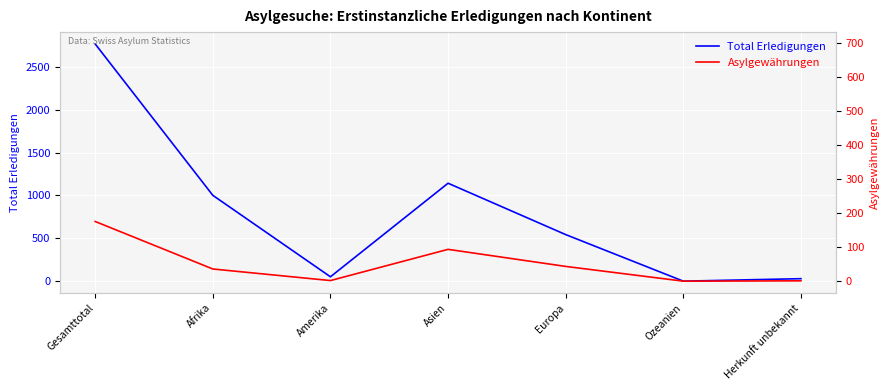

Where is the first local minimum for Asylgewährungen?

Amerika